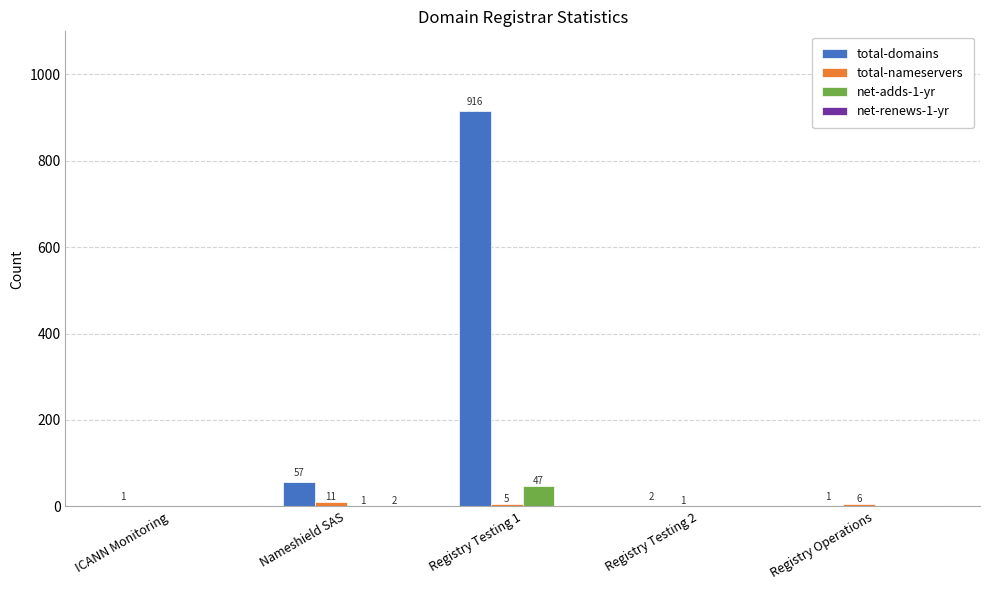

Are the bars horizontal?

No